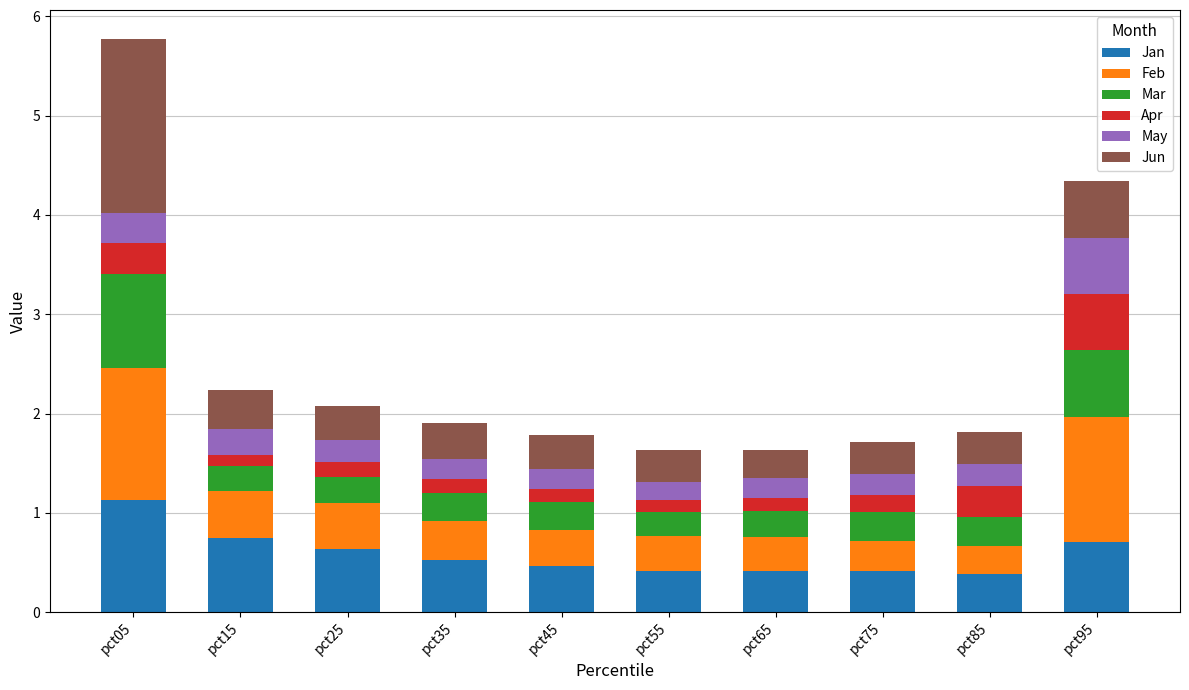

What is the lowest value of the Jan series?

0.4